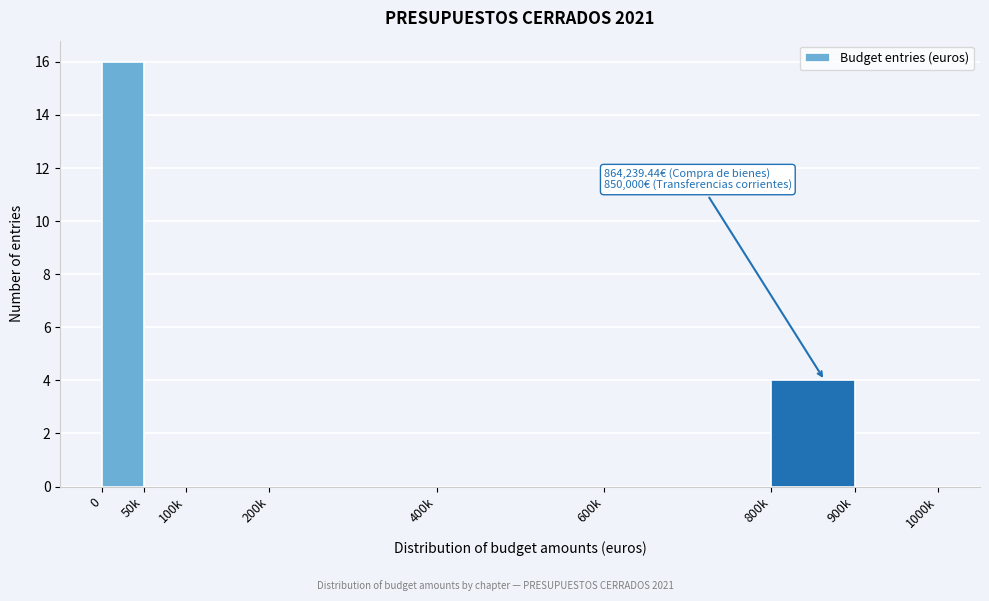

Reading left to right, list all the values displayed in this chart.

0=16	50k=0	100k=0	200k=0	400k=0	600k=0	800k=4	900k=0